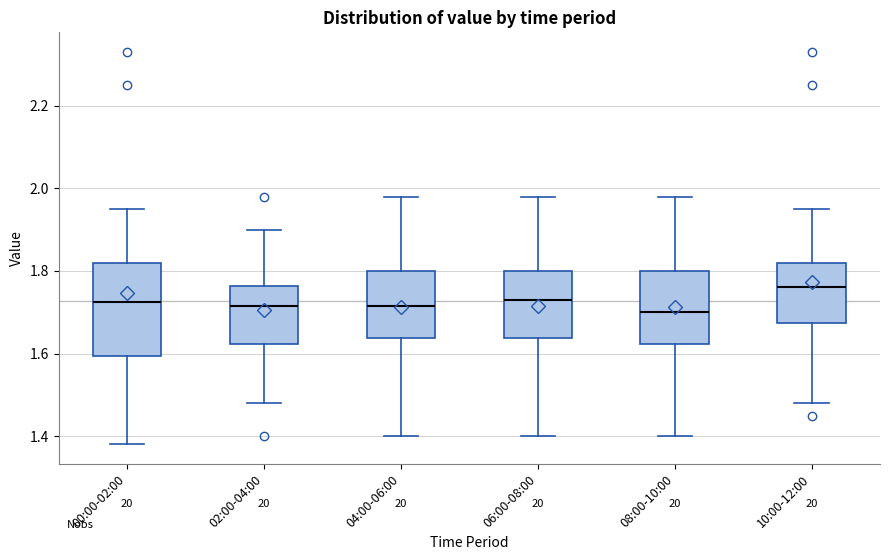

Where does the median line of the box for 08:00-10:00 sit on the y-axis? The values are not printed on the chart, so give them approximately, as read against the axis.

1.70